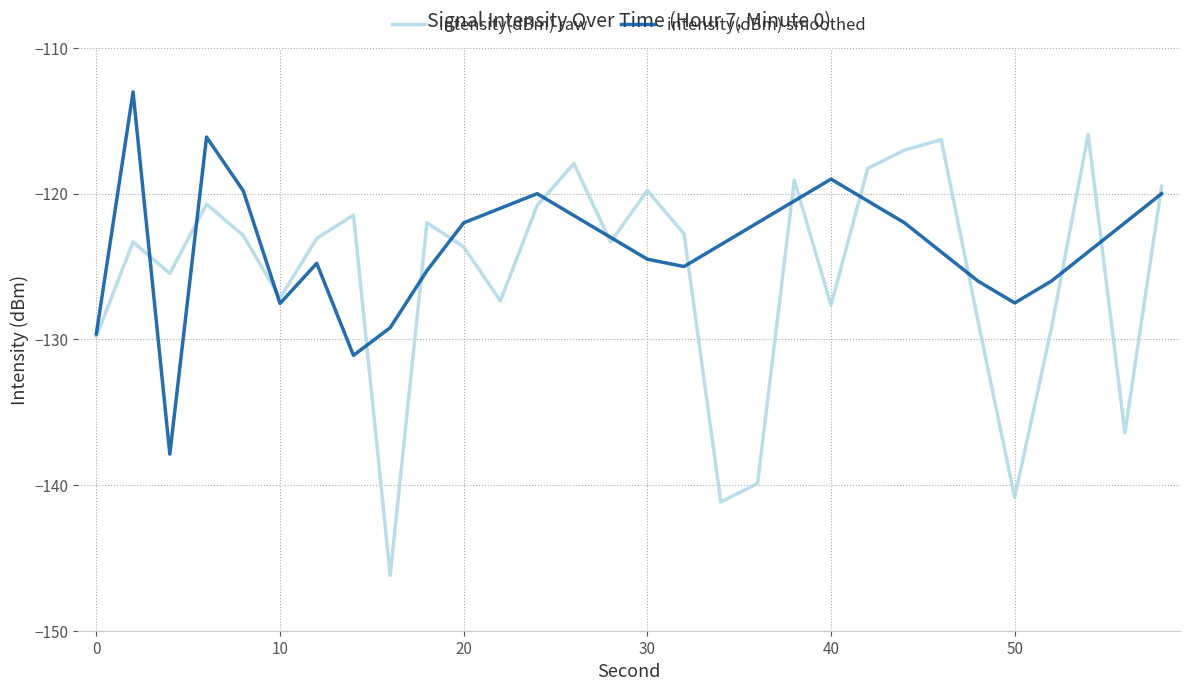

Which series has the largest range (max minus min)?

intensity(dBm) raw